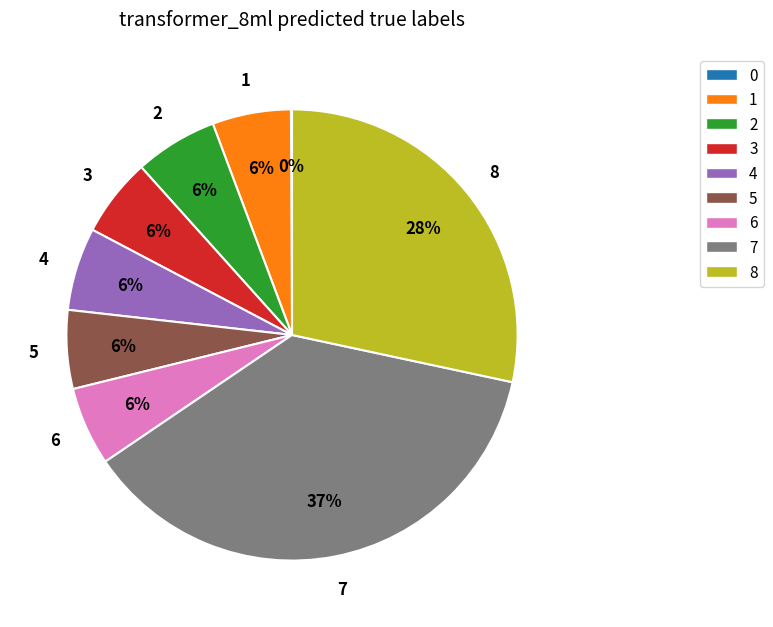

Is there a majority slice in this chart?

No